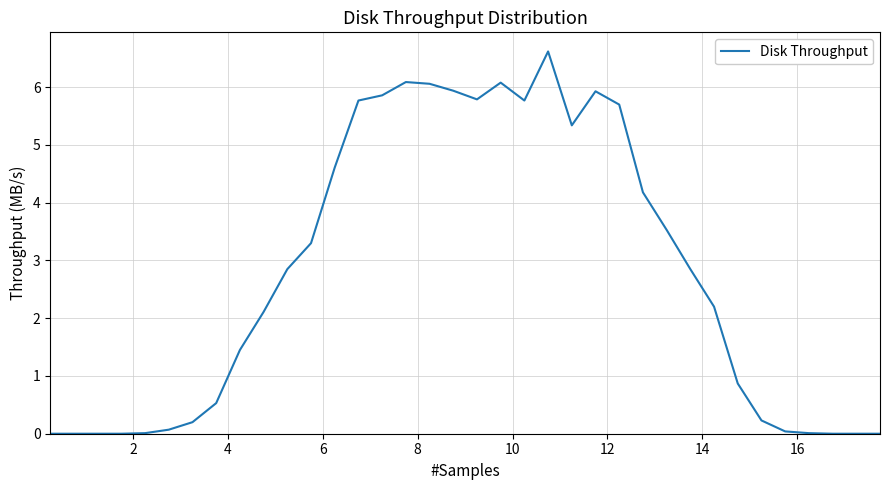

What is the greatest value displayed?

6.6